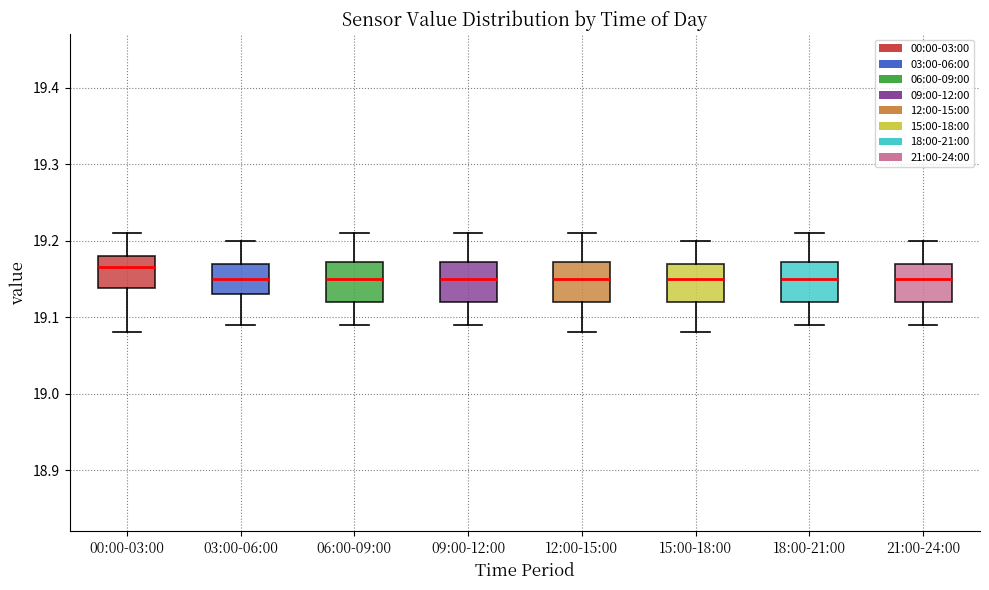

Which box's median line is the highest?

00:00-03:00